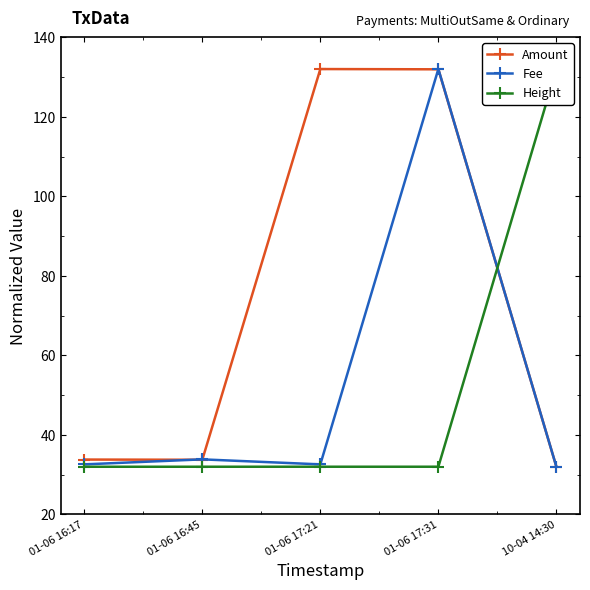

The Amount series shows 33.8 at 01-06 16:17. True or false?

True